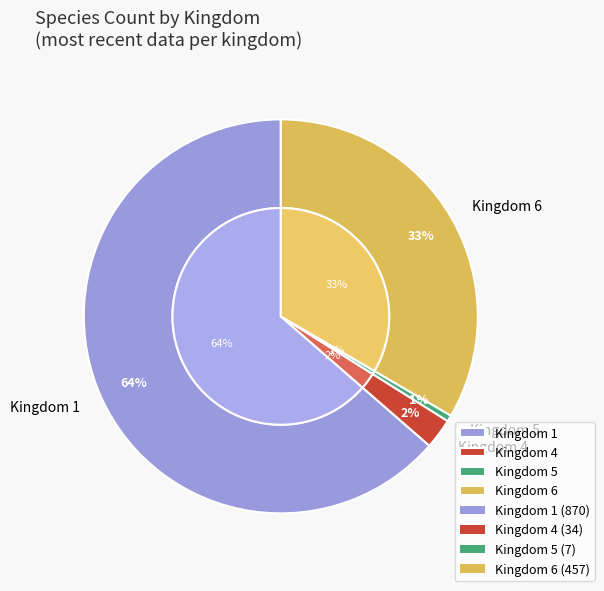

Is it true that 5 is 1% of the pie?

True